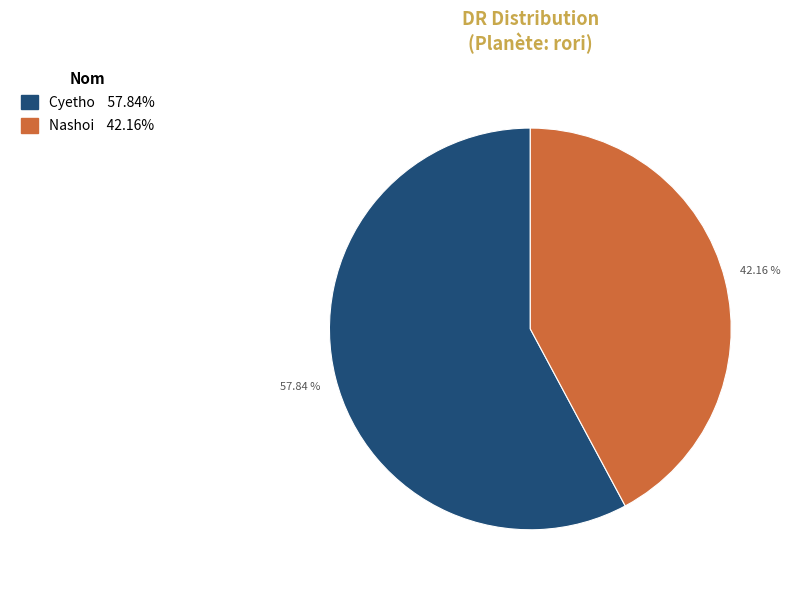

Between Cyetho and Nashoi, which is larger?

Cyetho